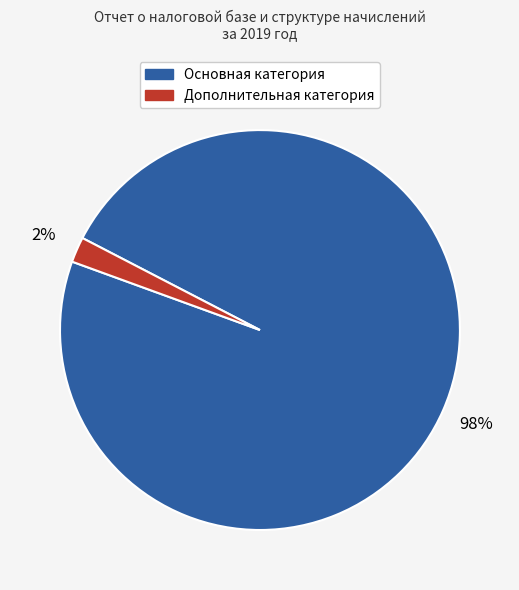

Is there any slice that represents more than half of the pie?

Yes